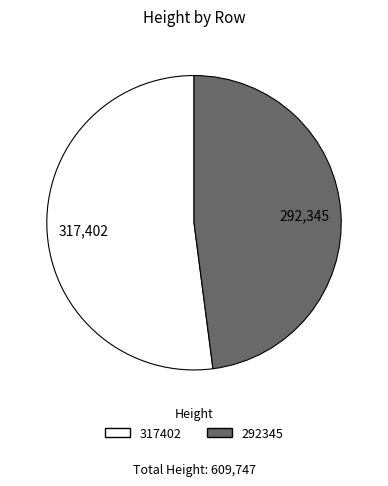

Between 317402 and 292345, which is larger?

317402